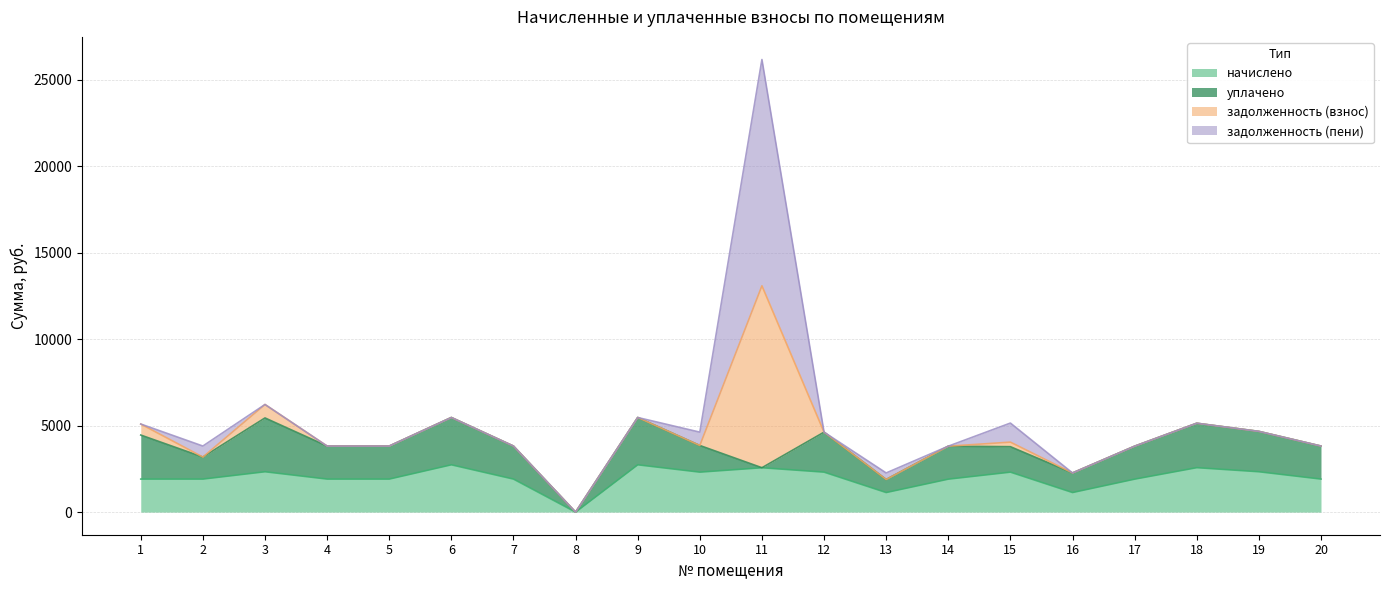

Rank the series by their maximum value, from highest to lowest.

задолженность (пени), задолженность (взнос), уплачено, начислено